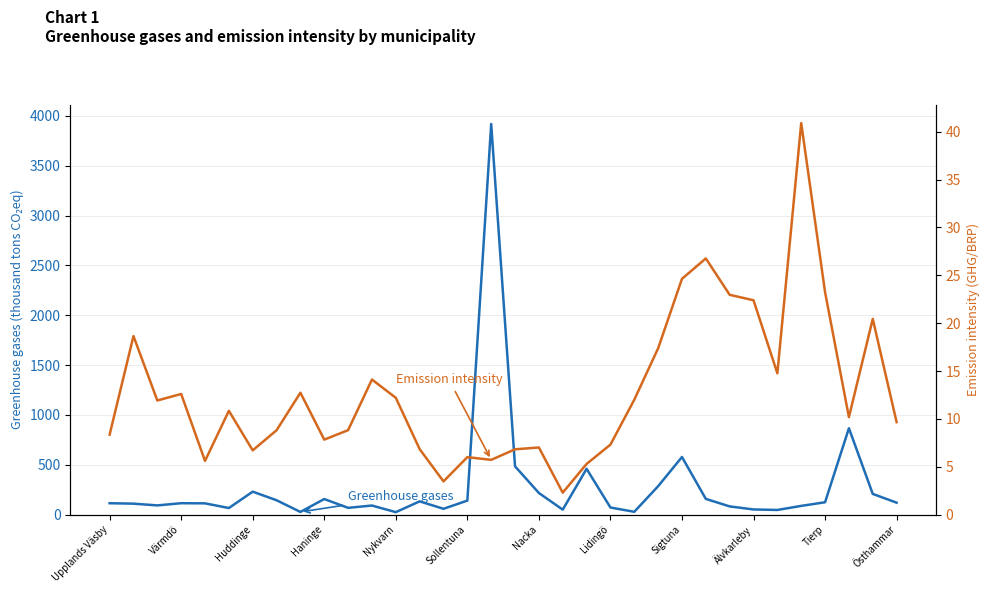

What is the highest value of the Greenhouse gases (thousand tons CO₂eq) series?

3919.1